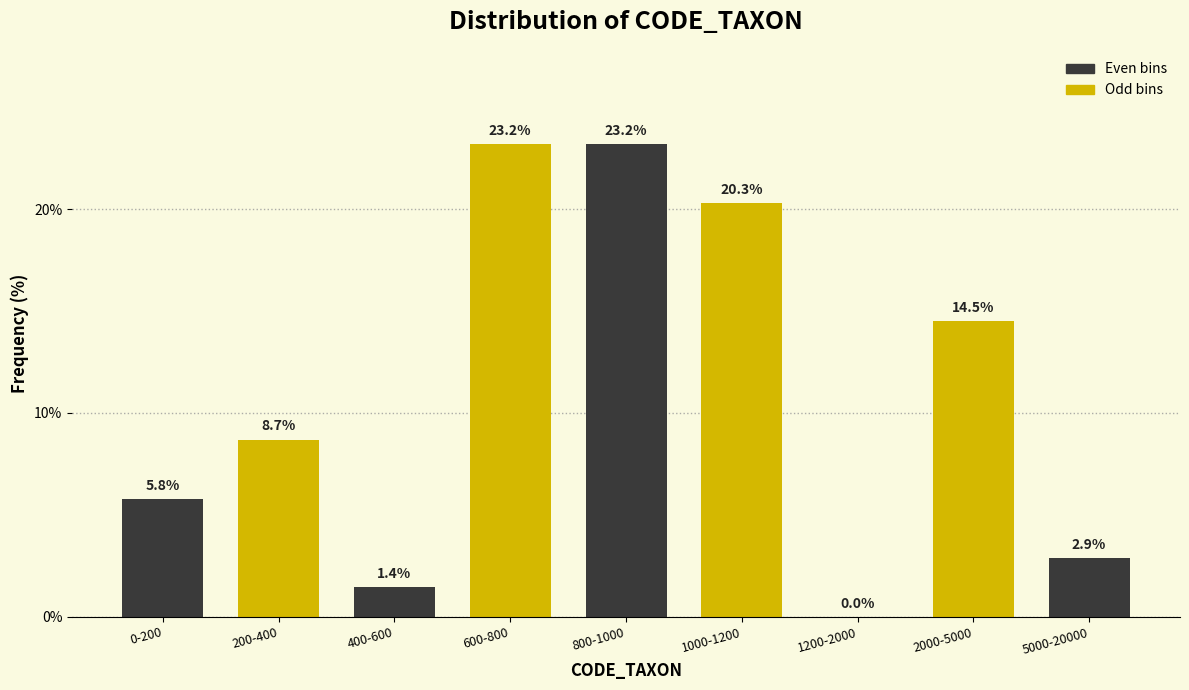

Reading left to right, list all the values displayed in this chart.

0-200=5.8	200-400=8.7	400-600=1.4	600-800=23.2	800-1000=23.2	1000-1200=20.3	1200-2000=0.0	2000-5000=14.5	5000-20000=2.9